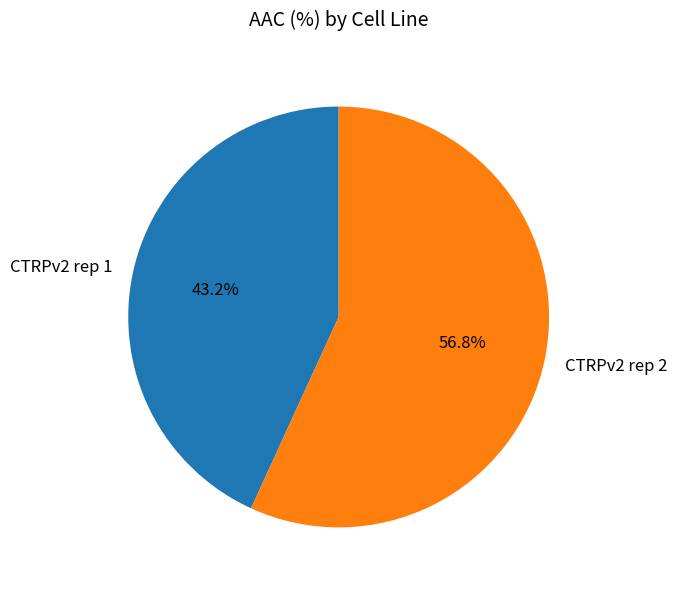

To the nearest percent, what is the combined percentage of CTRPv2 rep 1 and CTRPv2 rep 2?

100%